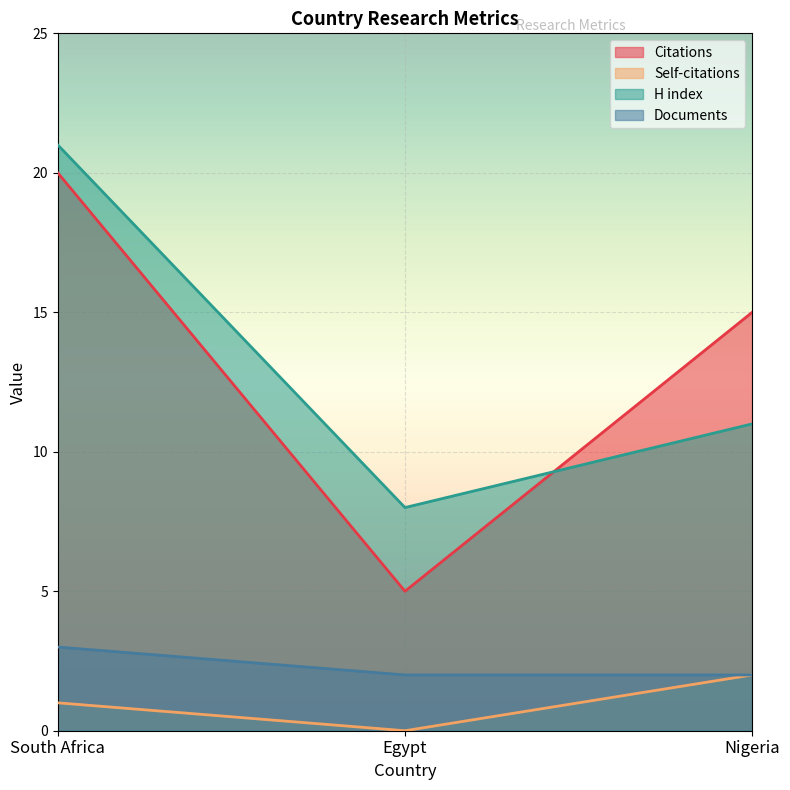

Reading left to right, extract all data points from this chart.

Citations: South Africa=20	Egypt=5	Nigeria=15
Self-citations: South Africa=1	Egypt=0	Nigeria=2
H index: South Africa=21	Egypt=8	Nigeria=11
Documents: South Africa=3	Egypt=2	Nigeria=2